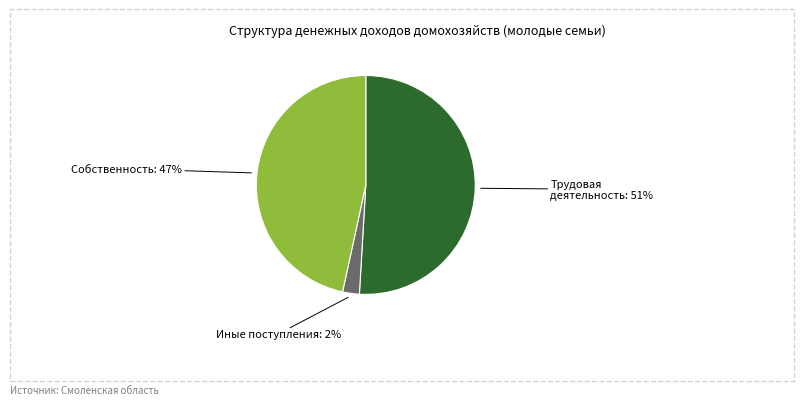

To the nearest percent, what is the average slice percentage?

33%